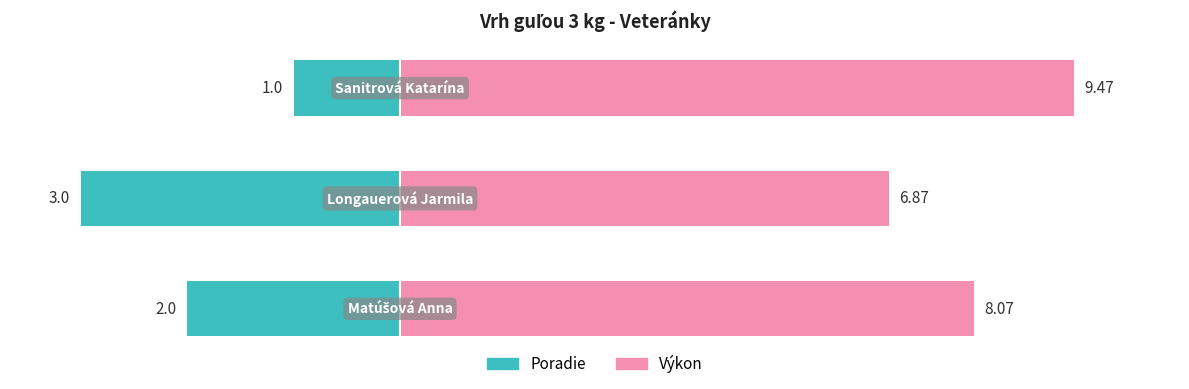

Reading left to right, list all the values displayed in this chart.

Poradie: −60=-30.0	−40=-45.0	−20=-15.0
Výkon: −60=81.0	−40=68.9	−20=95.0